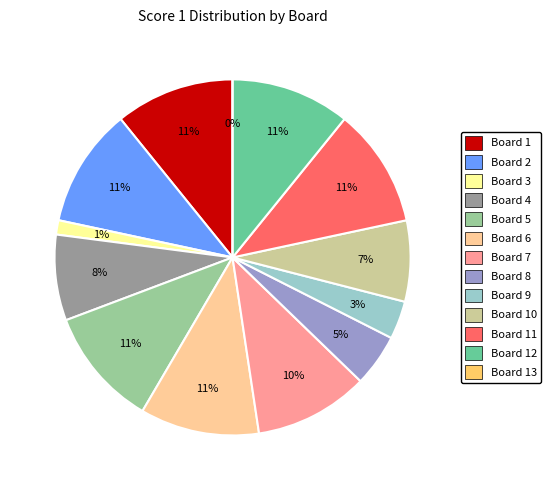

Is there any slice that represents more than half of the pie?

No